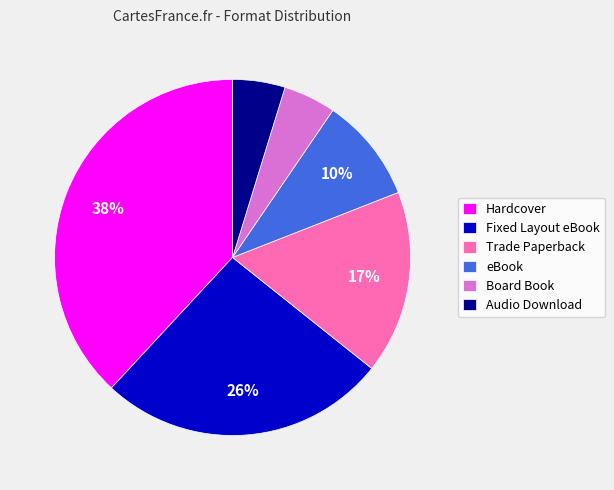

To the nearest percent, what portion does Fixed Layout eBook represent?

26%